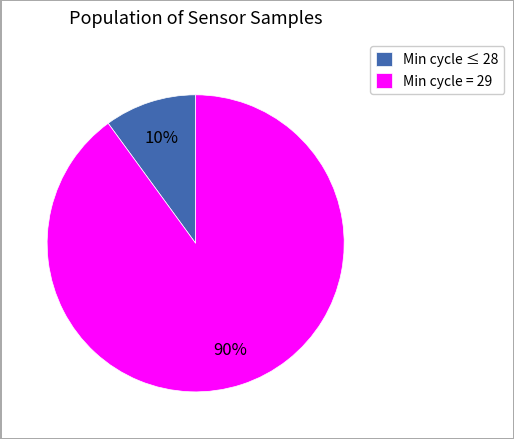

Which category has the smallest portion of the pie?

Min cycle ≤ 28